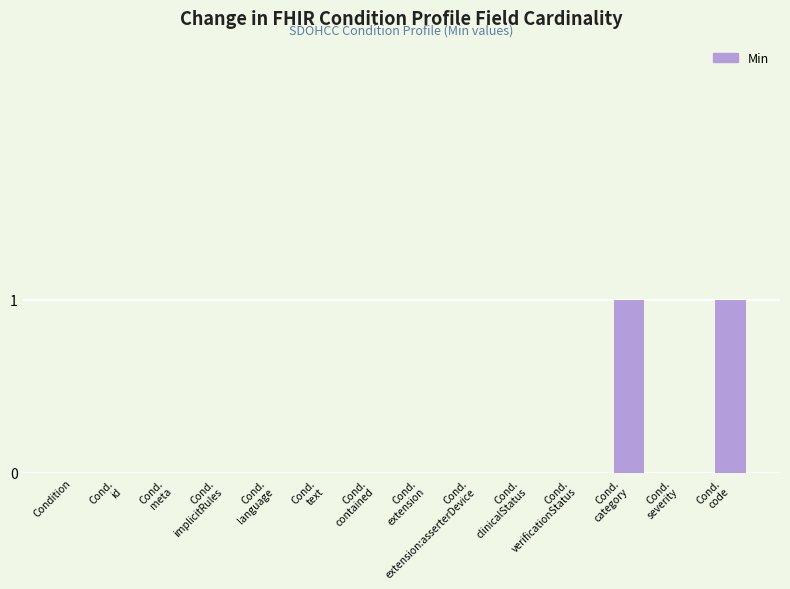

Is it true that the value at Condition is 1?

False